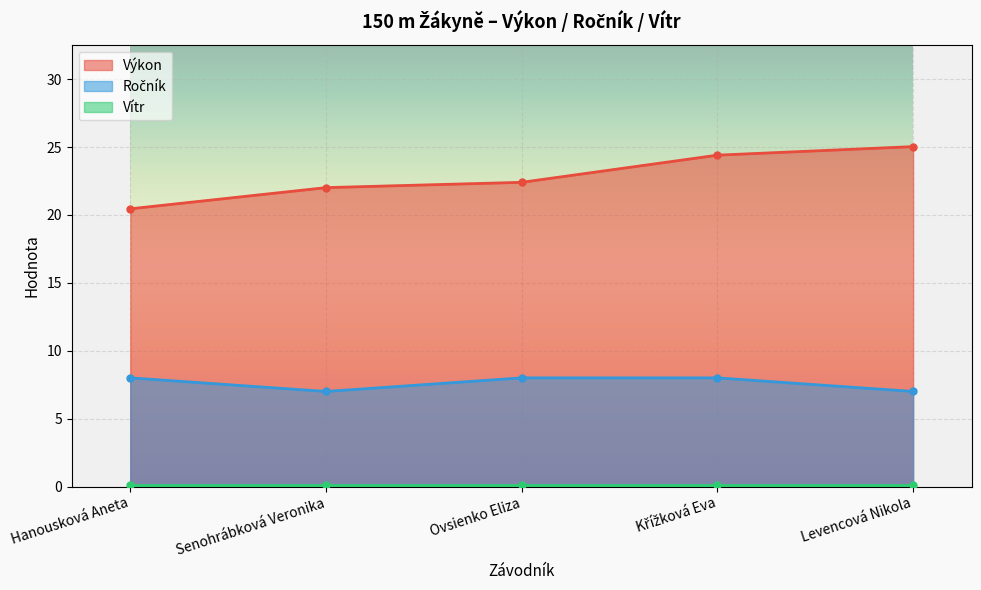

What is the label of the 3rd point from the right?

Ovsienko Eliza